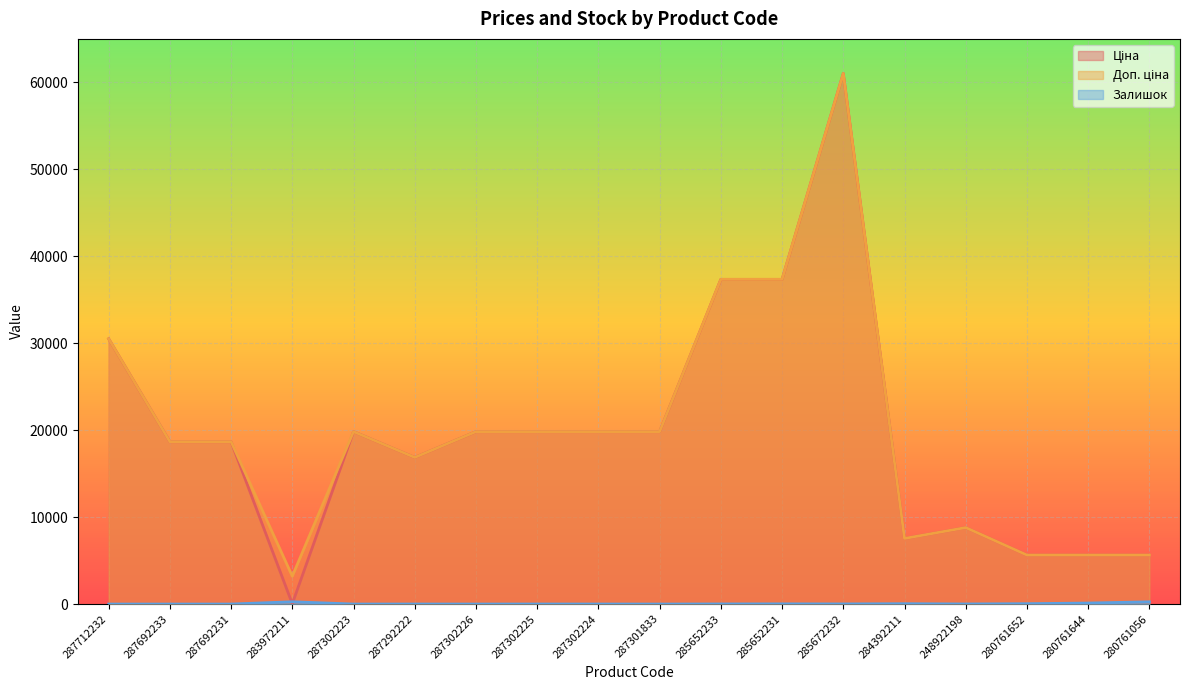

How many data points in Залишок are above 11?

8